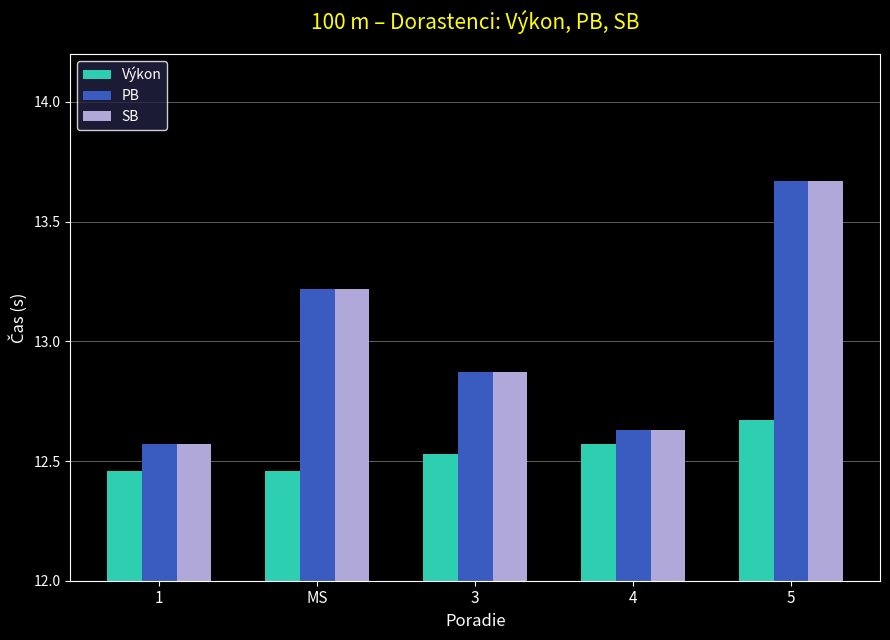

At which label does Výkon reach its peak?

5